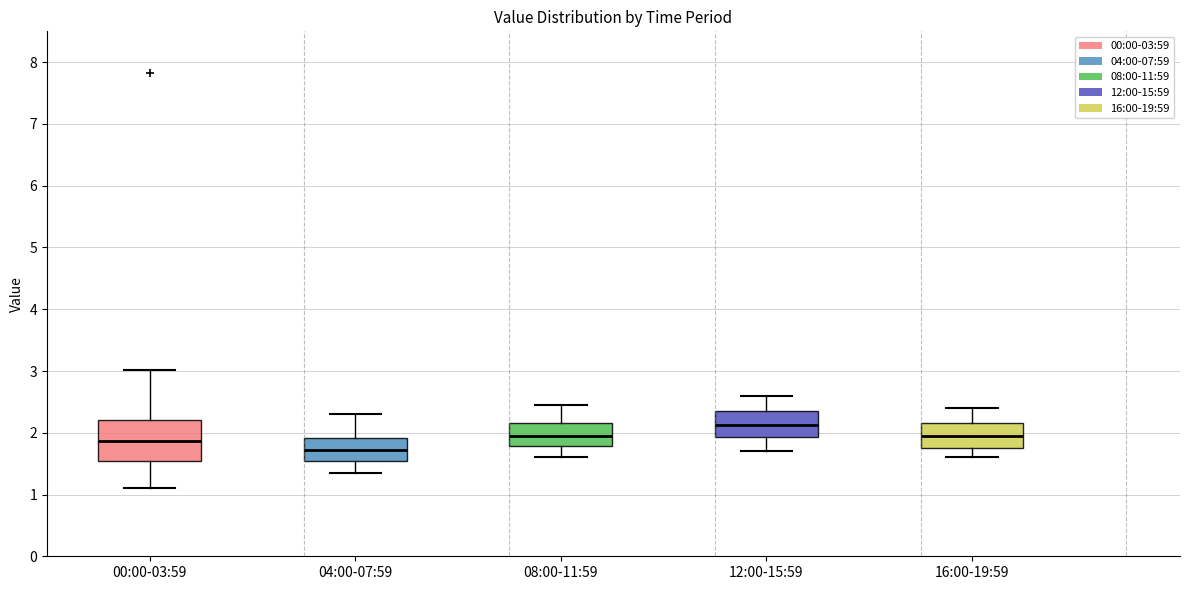

Which box's median line is the lowest?

04:00-07:59